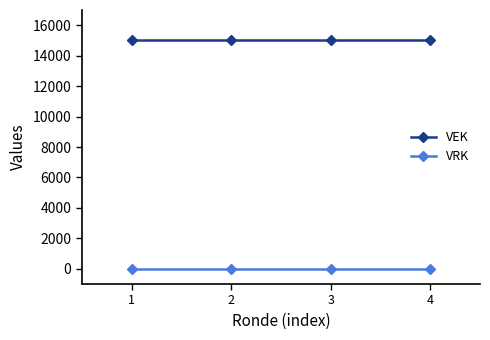

What is the spread (max minus min) of values at 4?

15000